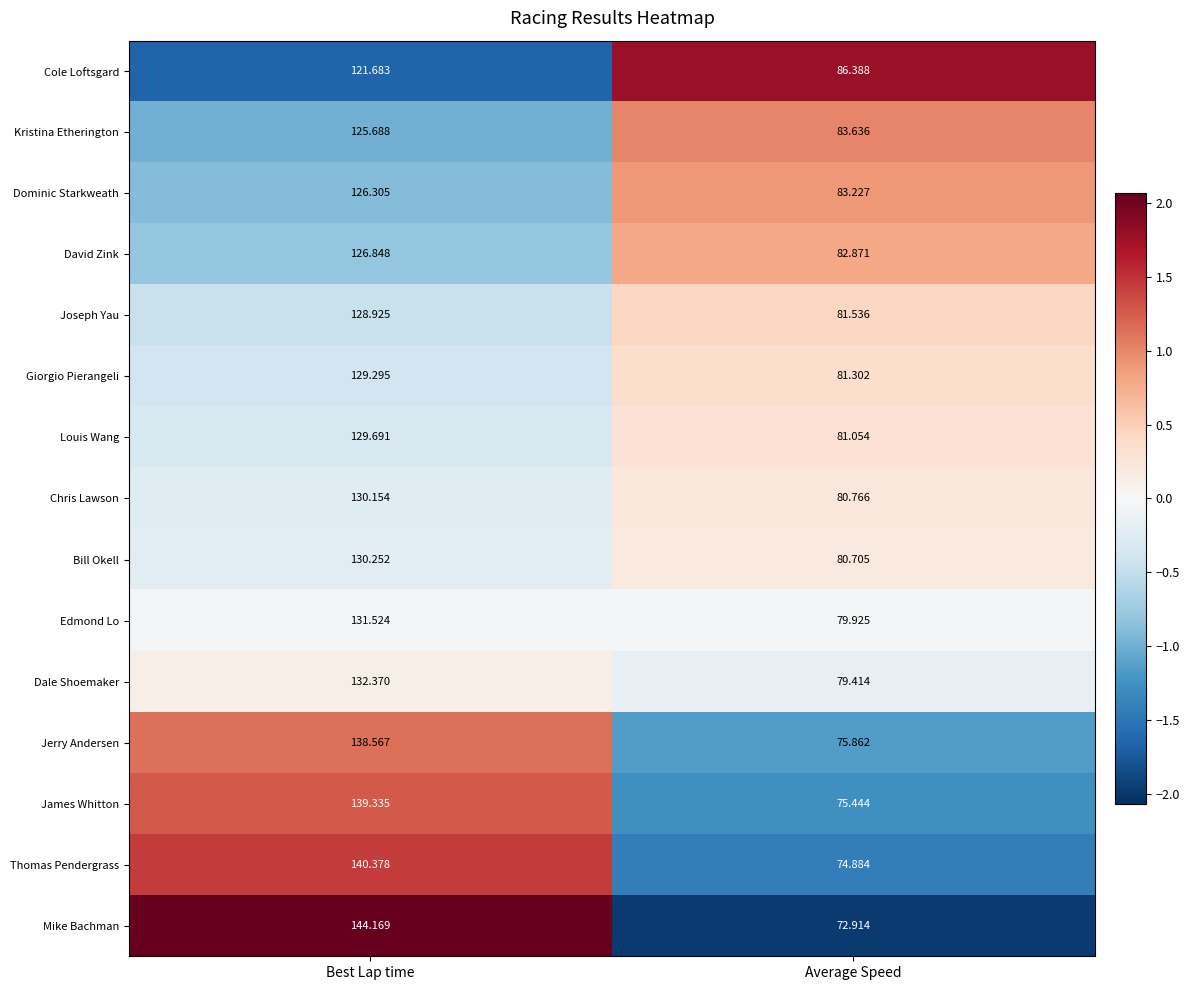

Where does the James Whitton series first go above 139?

Best Lap time